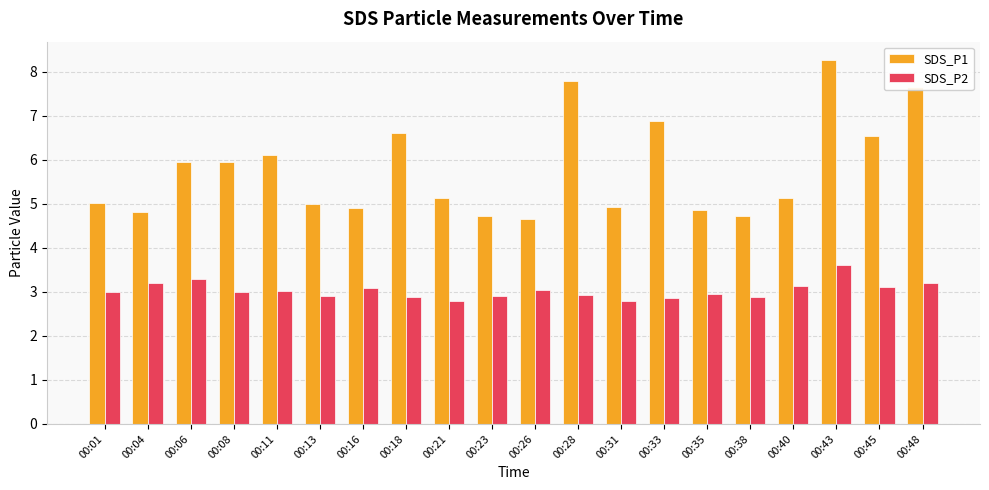

Are the bars grouped side by side (vs. stacked)?

Yes